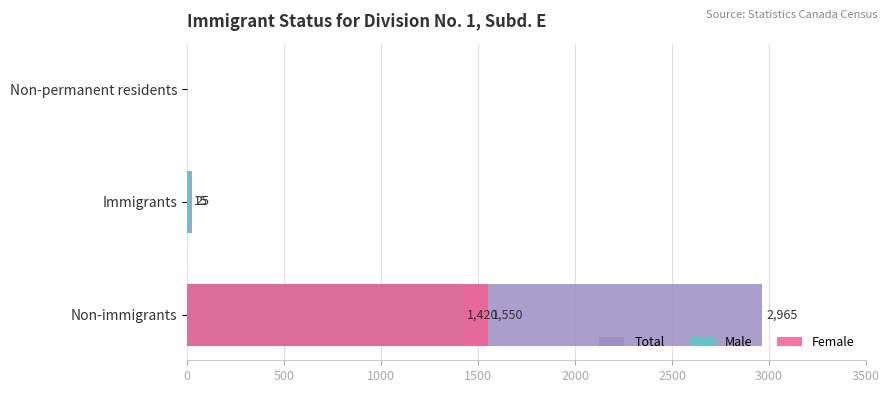

Rank the series by their maximum value, from highest to lowest.

Total, Female, Male